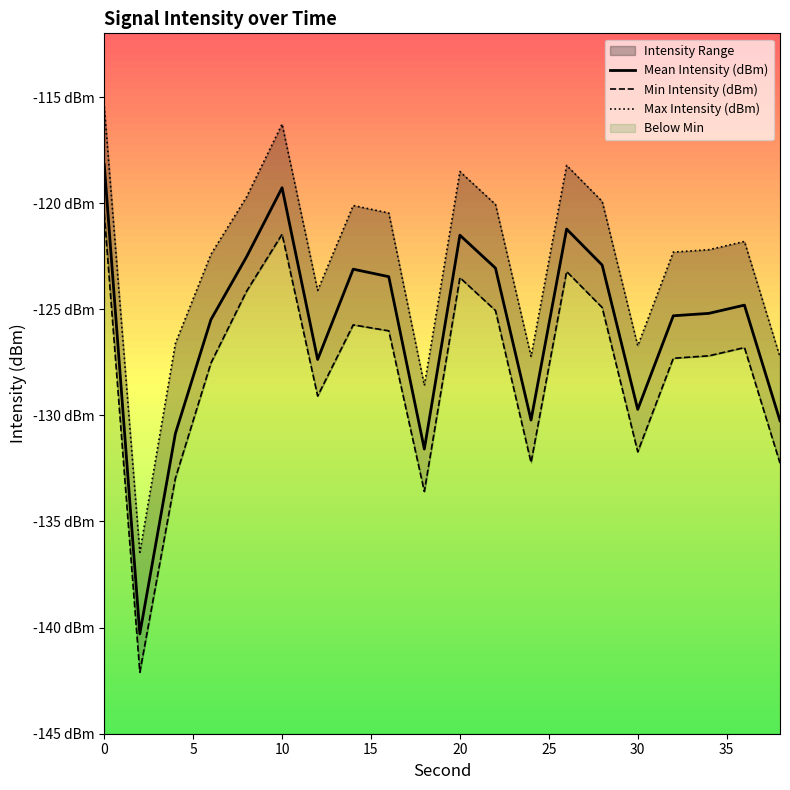

What is the difference between the maximum and minimum values in the Max Intensity (dBm) series?

21.0